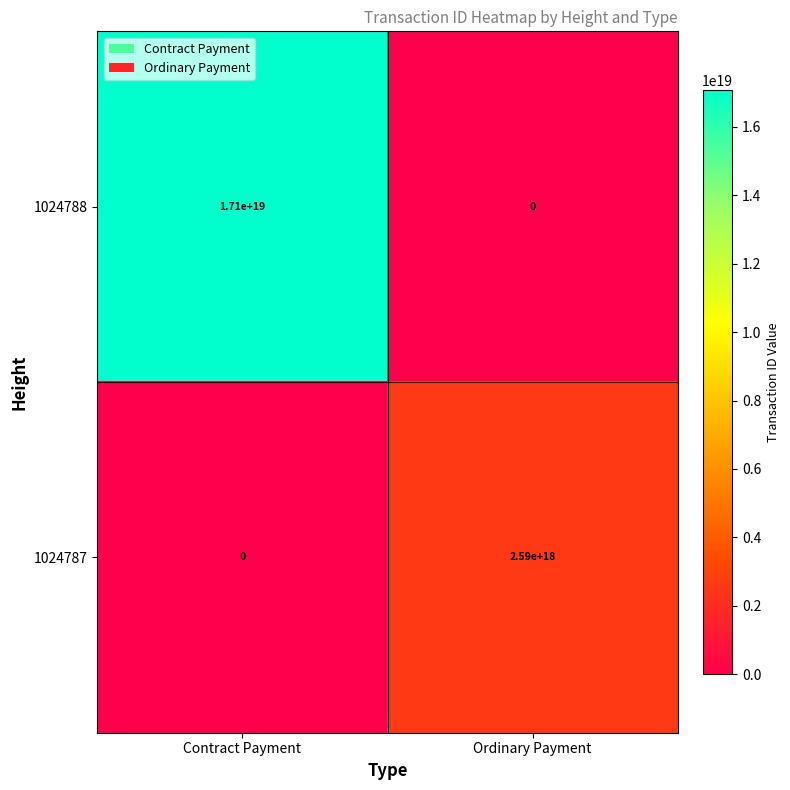

Between Contract Payment and Ordinary Payment, which series saw the biggest shift?

1024788